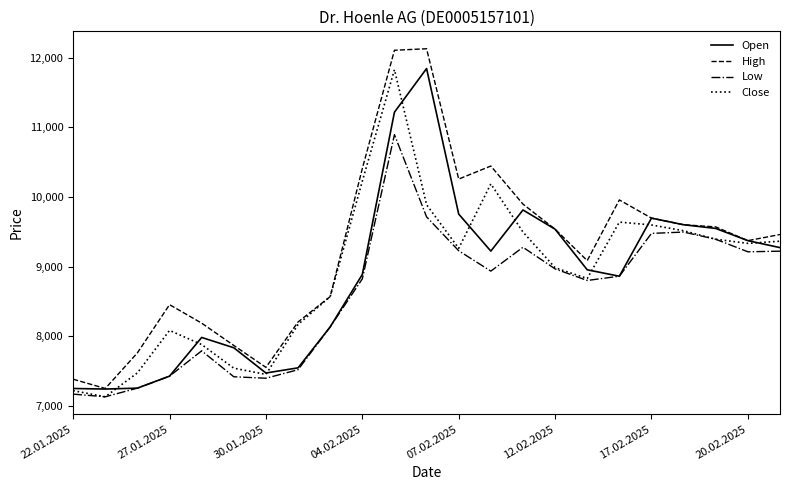

What is the lowest value of the Low series?

7135